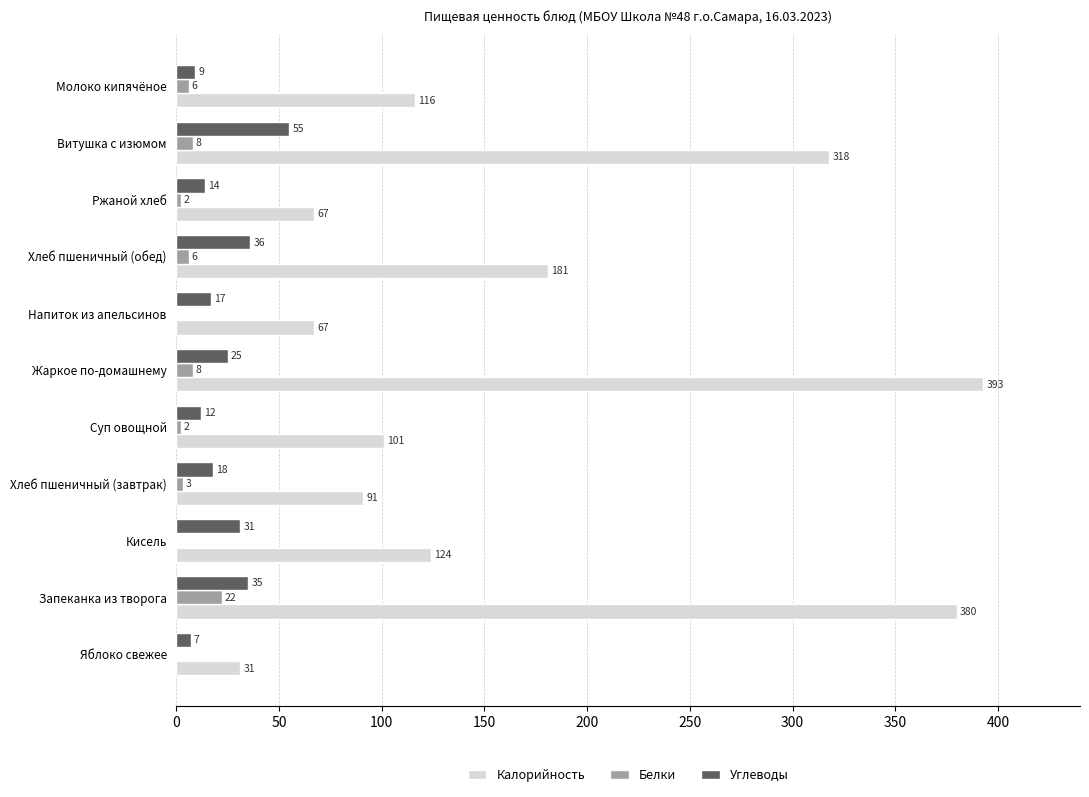

Which series has the largest total across all categories?

Калорийность